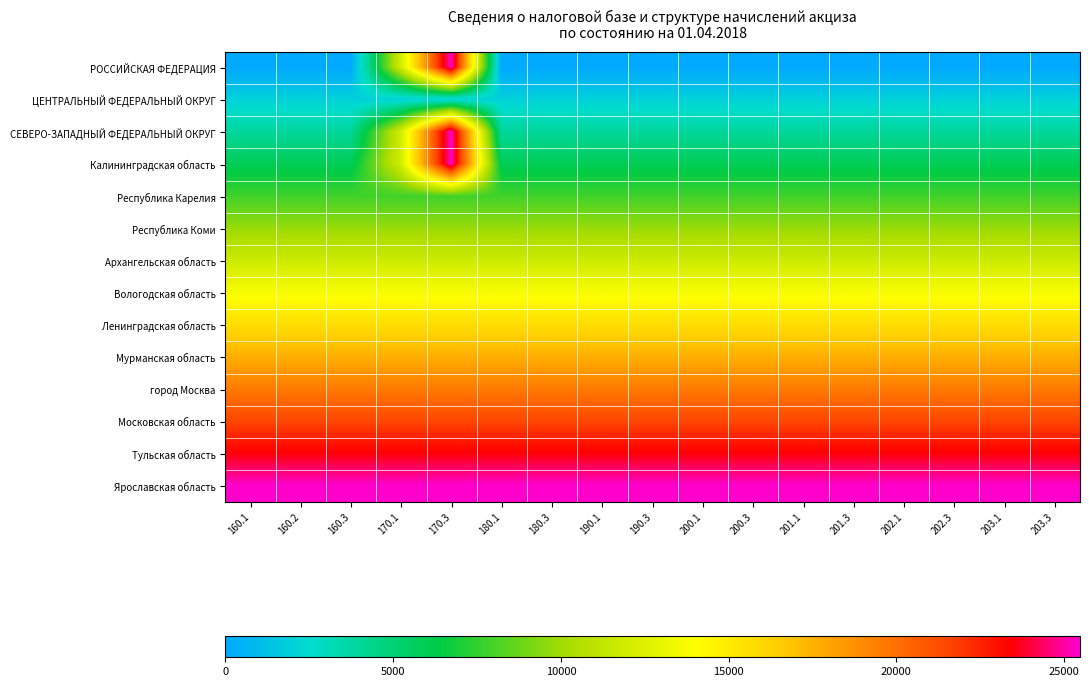

Which series has the widest spread of values?

РОССИЙСКАЯ ФЕДЕРАЦИЯ